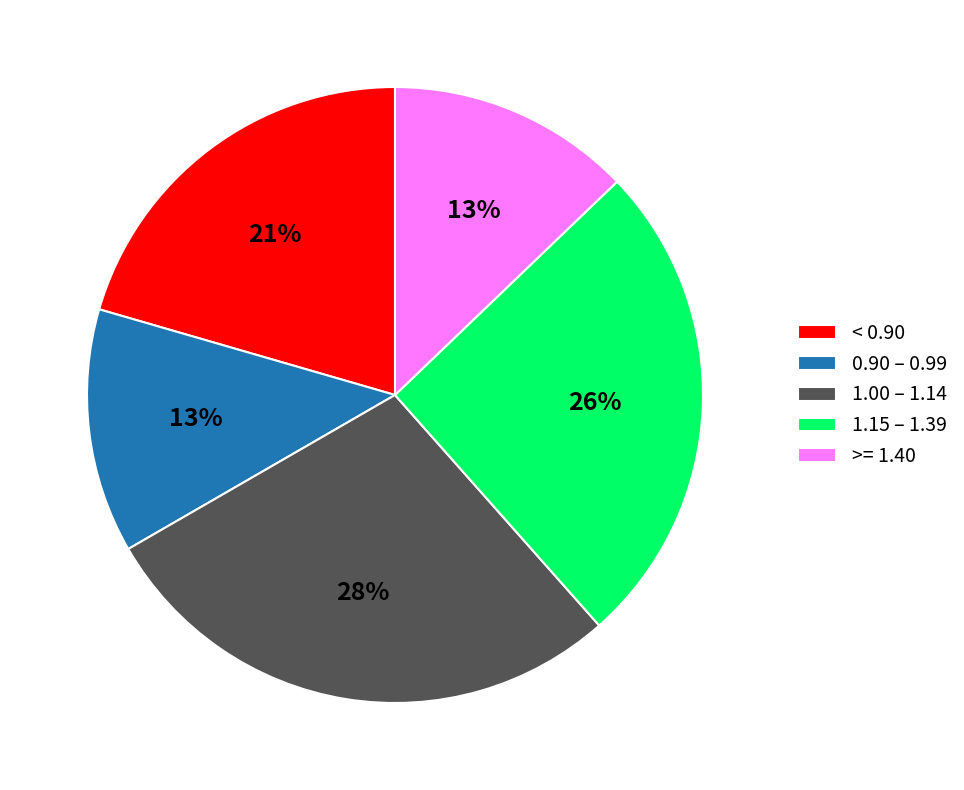

How many slices are in this pie chart?

5